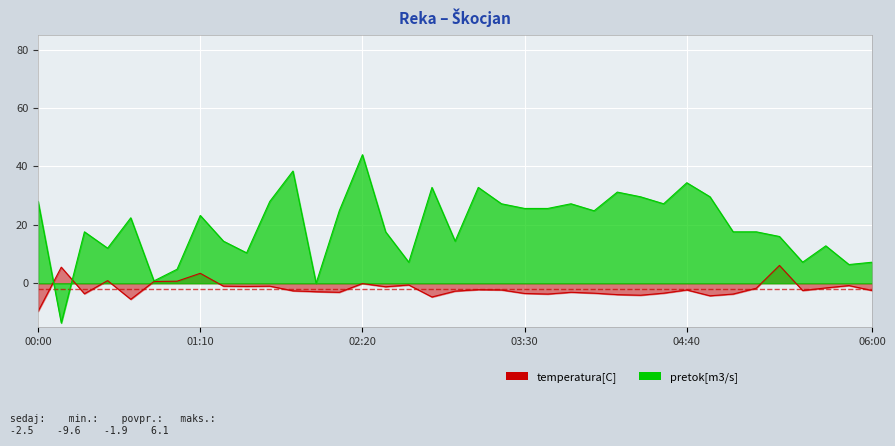

True or false: pretok[m3/s] and temperatura[C] cross at least once.

True